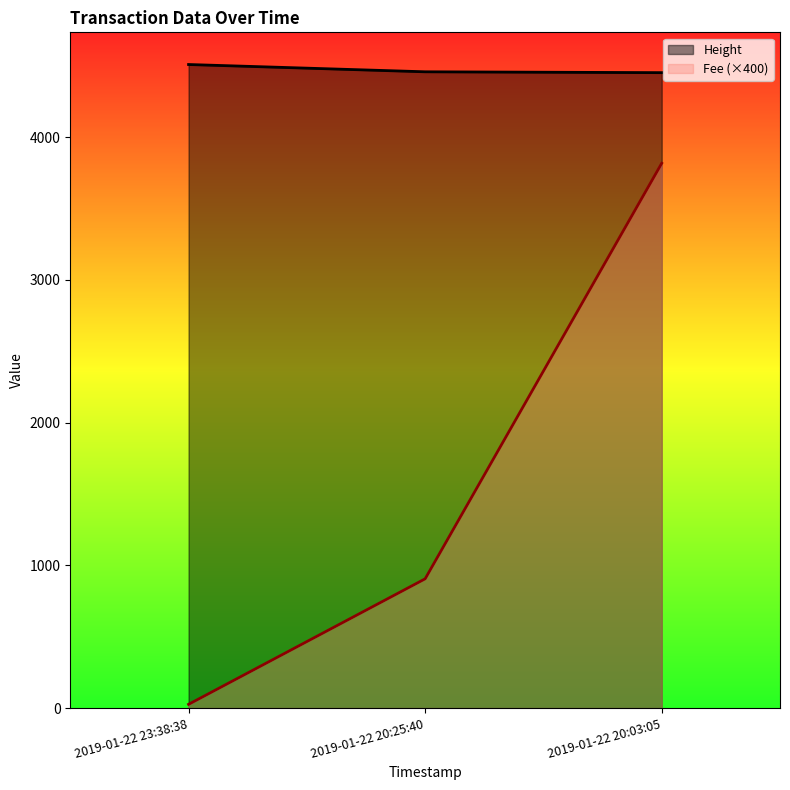

The value of Fee (×400) at 2019-01-22 20:25:40 is 344.9. True or false?

False